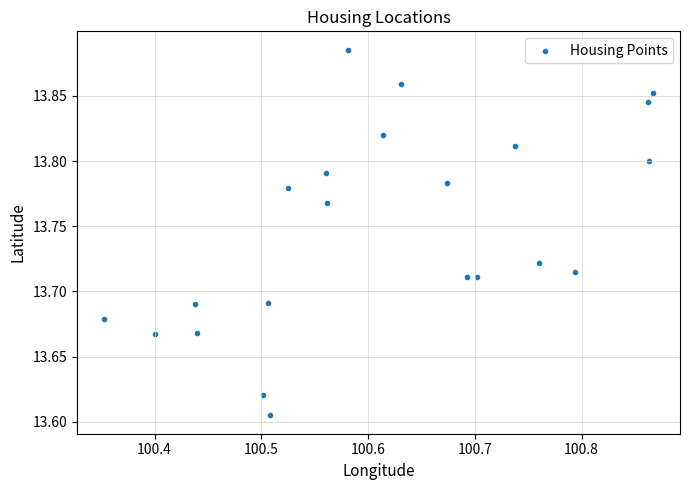

What is the range of Y values (max minus min)?

0.3